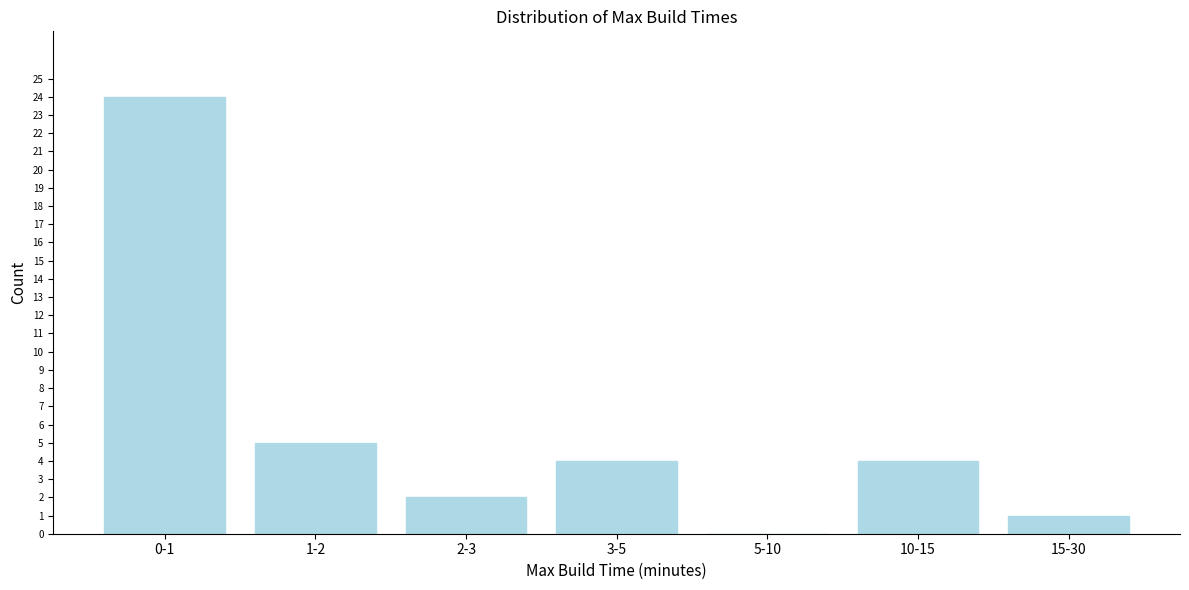

Reading left to right, transcribe all the data shown in this chart.

0-1=24	1-2=5	2-3=2	3-5=4	5-10=0	10-15=4	15-30=1